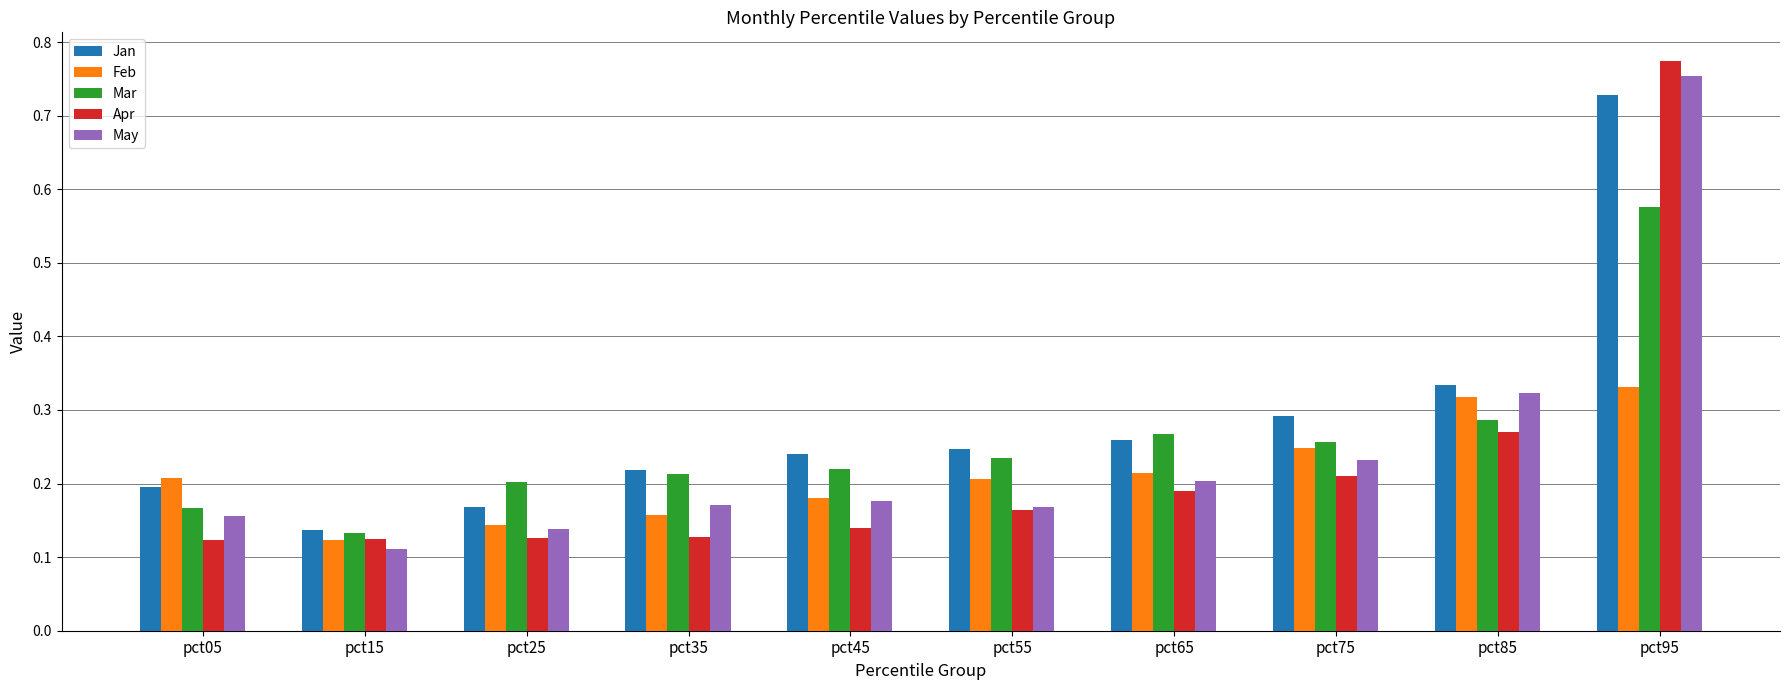

Which category has the highest value in the Jan series?

pct95